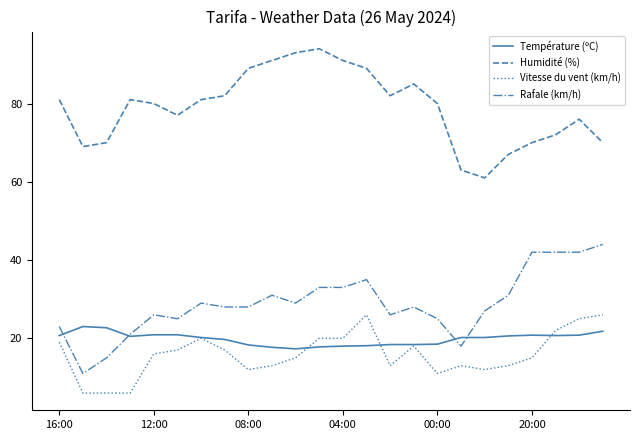

In Humidité (%), how many points are lower than both neighbors (excluding endpoints)?

4